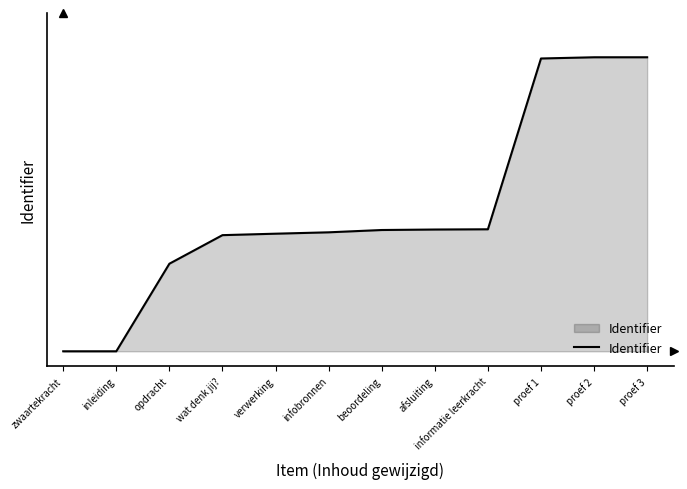

Does the chart display data point markers on the line(s)?

No